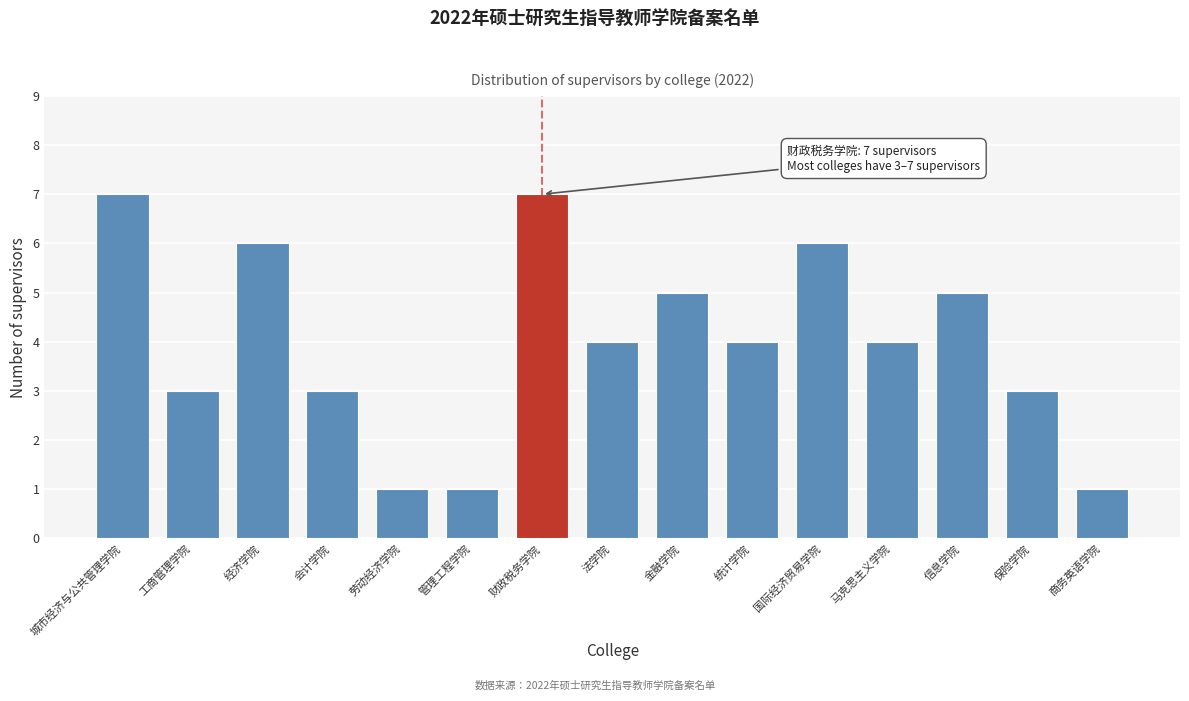

Reading right to left, list all the values displayed in this chart.

商务英语学院=1	保险学院=3	信息学院=5	马克思主义学院=4	国际经济贸易学院=6	统计学院=4	金融学院=5	法学院=4	财政税务学院=7	管理工程学院=1	劳动经济学院=1	会计学院=3	经济学院=6	工商管理学院=3	城市经济与公共管理学院=7